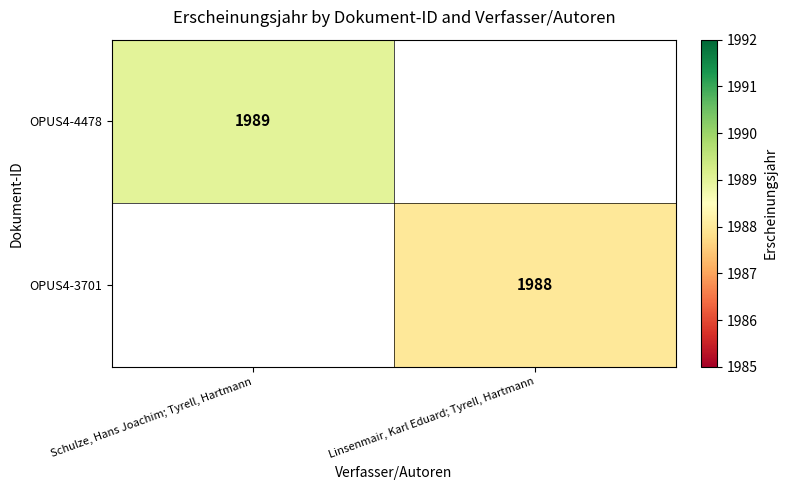

The value of OPUS4-4478 at Schulze, Hans Joachim; Tyrell, Hartmann is 525. True or false?

False